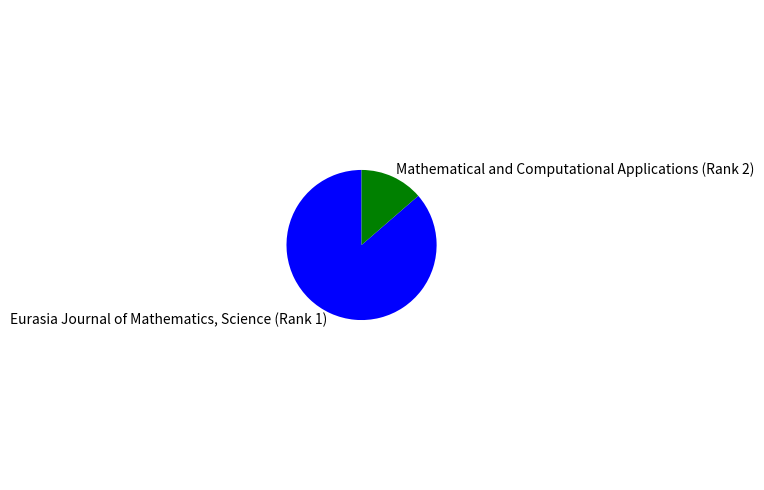

Is the sum of Mathematical and Computational Applications (Rank 2) and Eurasia Journal of Mathematics, Science (Rank 1) greater than half?

Yes